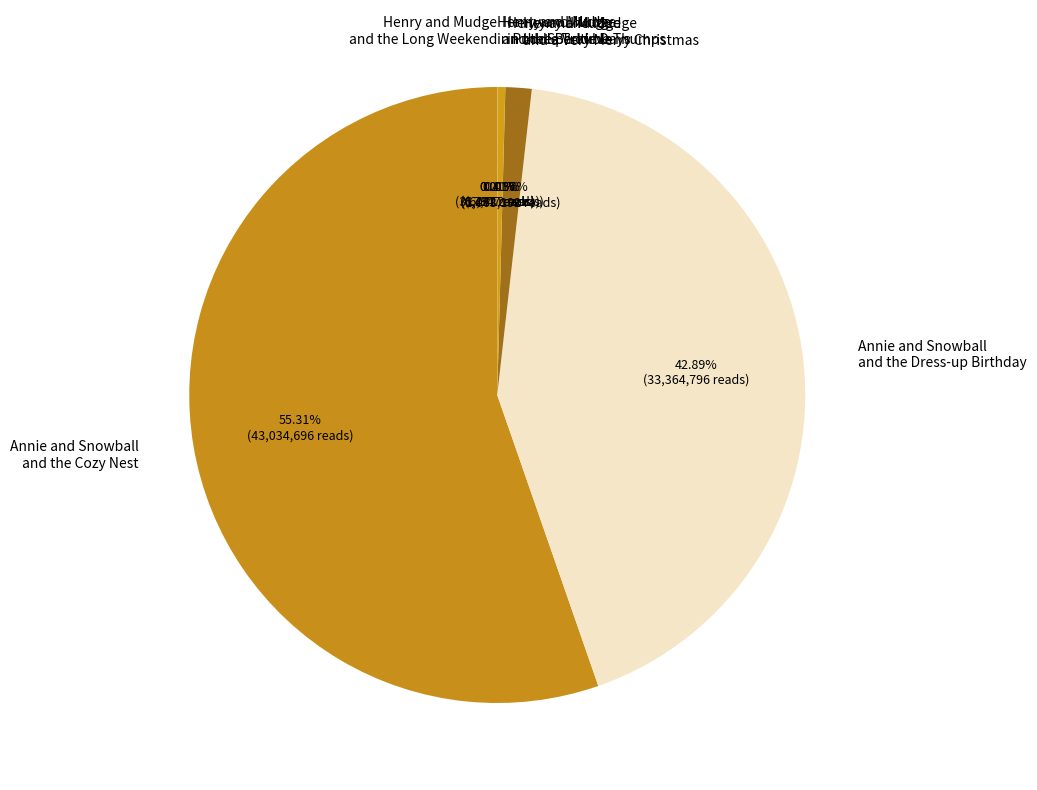

To the nearest percent, what portion does Annie and Snowball and the Dress-up Birthday represent?

43%